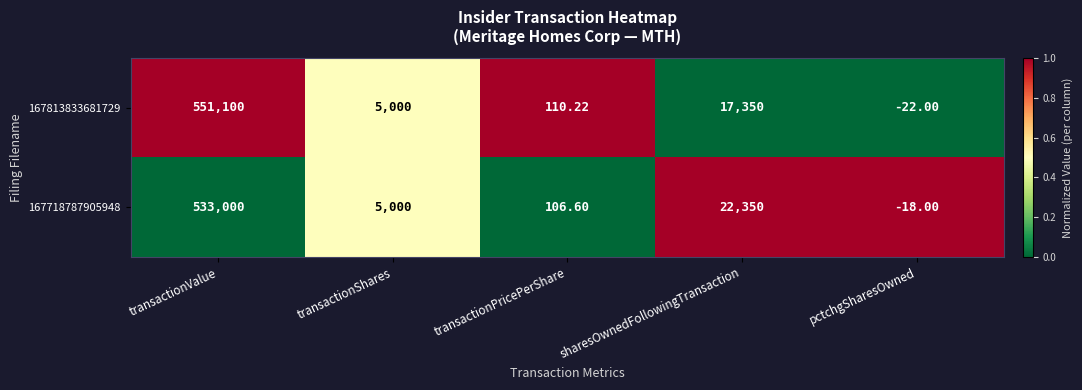

Which category has the highest value in the 167813833681729 series?

transactionValue